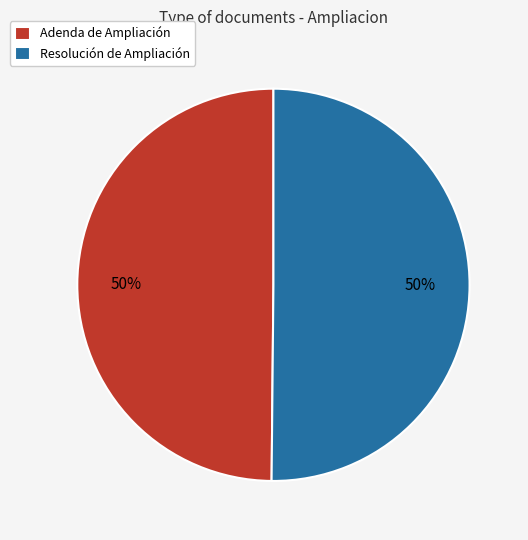

The Adenda de Ampliación slice represents 42% of the pie. True or false?

False